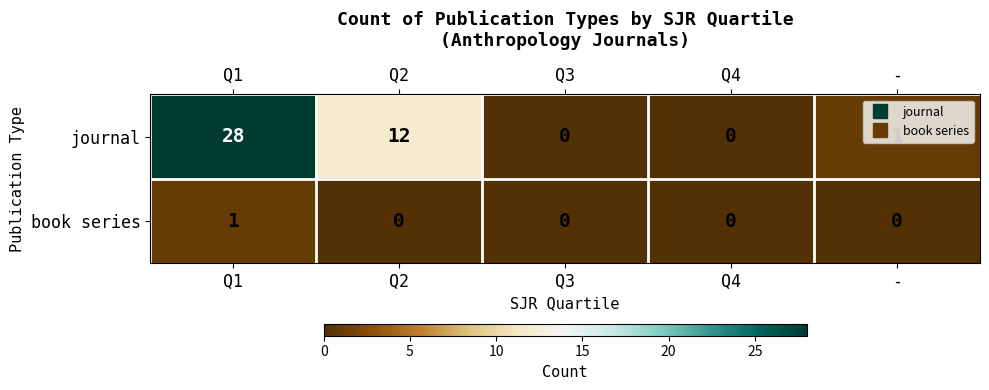

The book series series shows -1 at Q3. True or false?

False